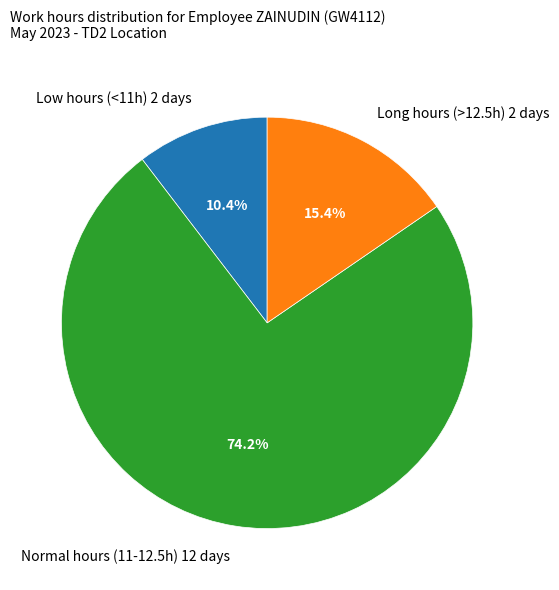

What percentage do Normal hours (11-12.5h) 12 days and Long hours (>12.5h) 2 days together represent?

89.6%